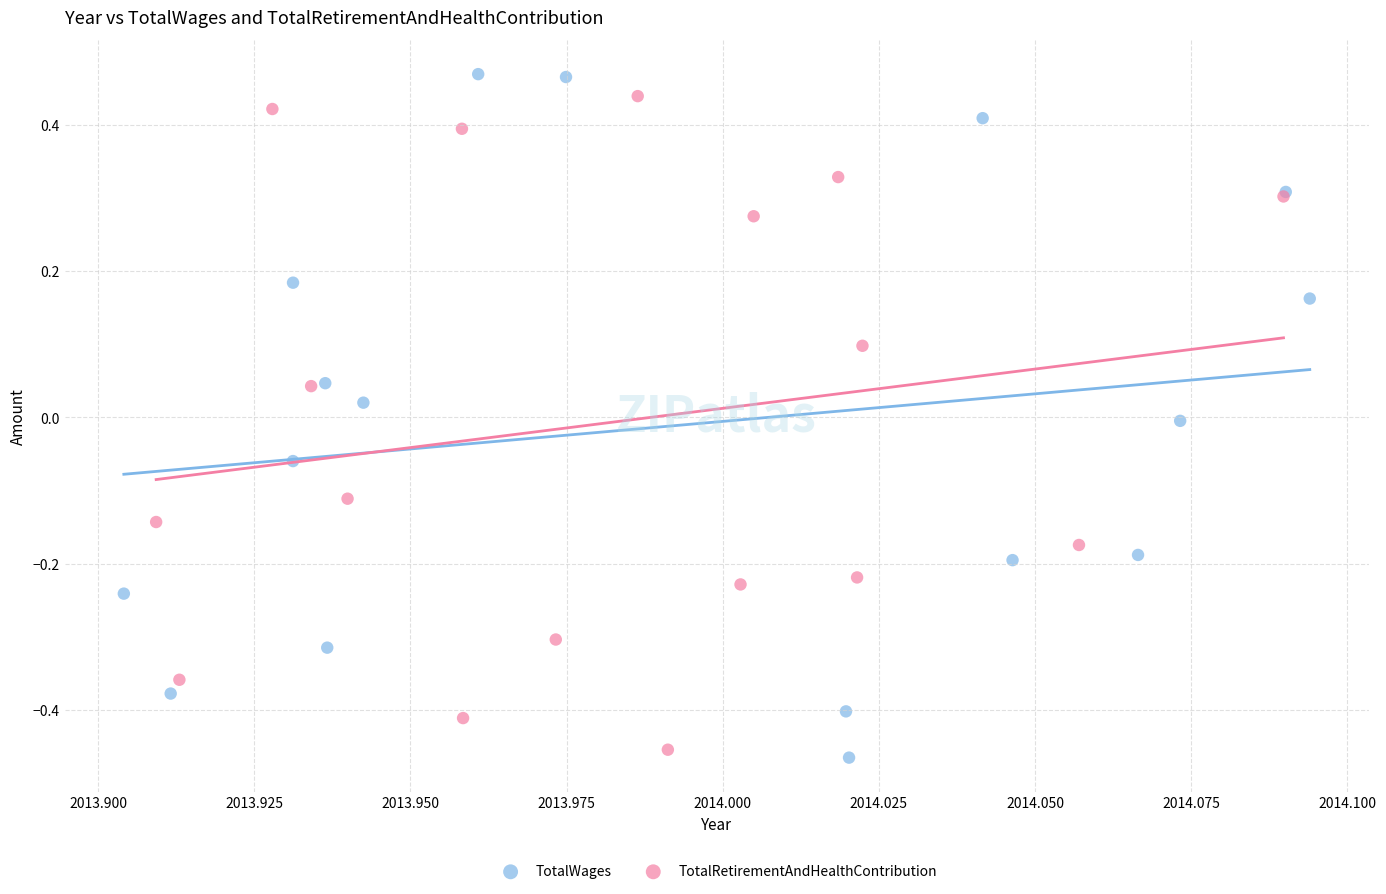

What are all the series names shown in the legend?

TotalWages, TotalRetirementAndHealthContribution